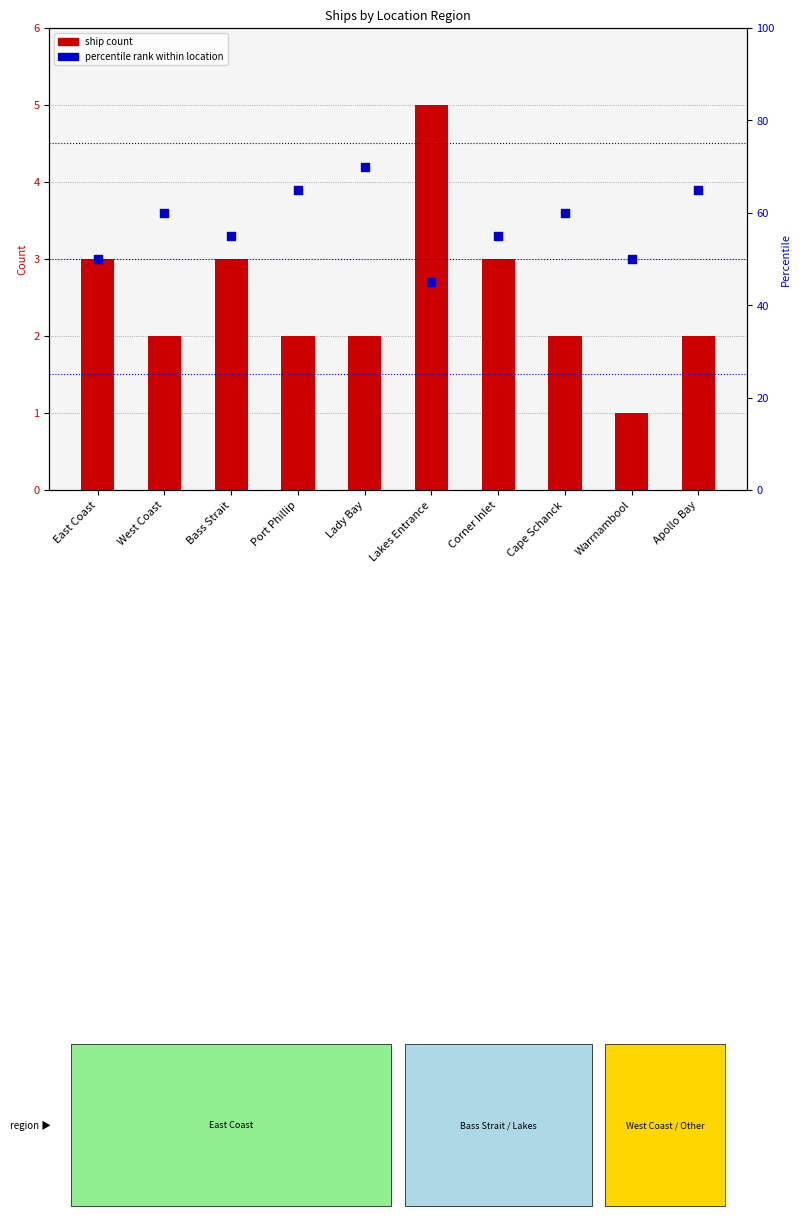

At how many categories does at least one series exceed 25?

10